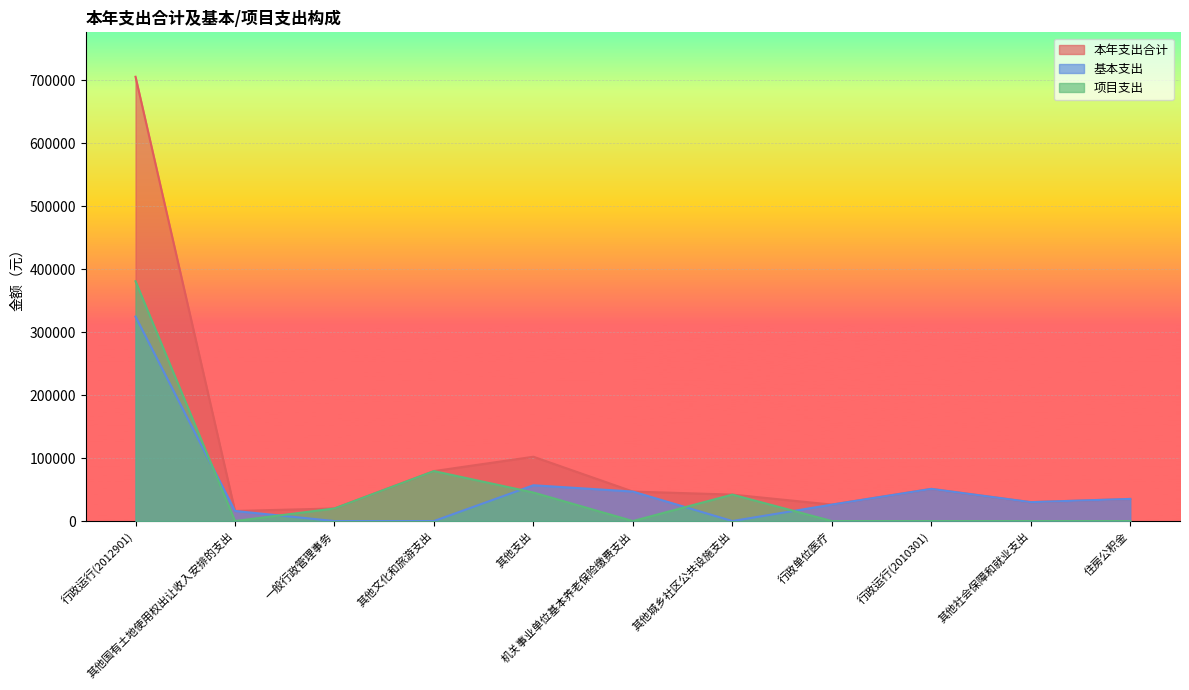

Which category has the lowest value in the 基本支出 series?

一般行政管理事务